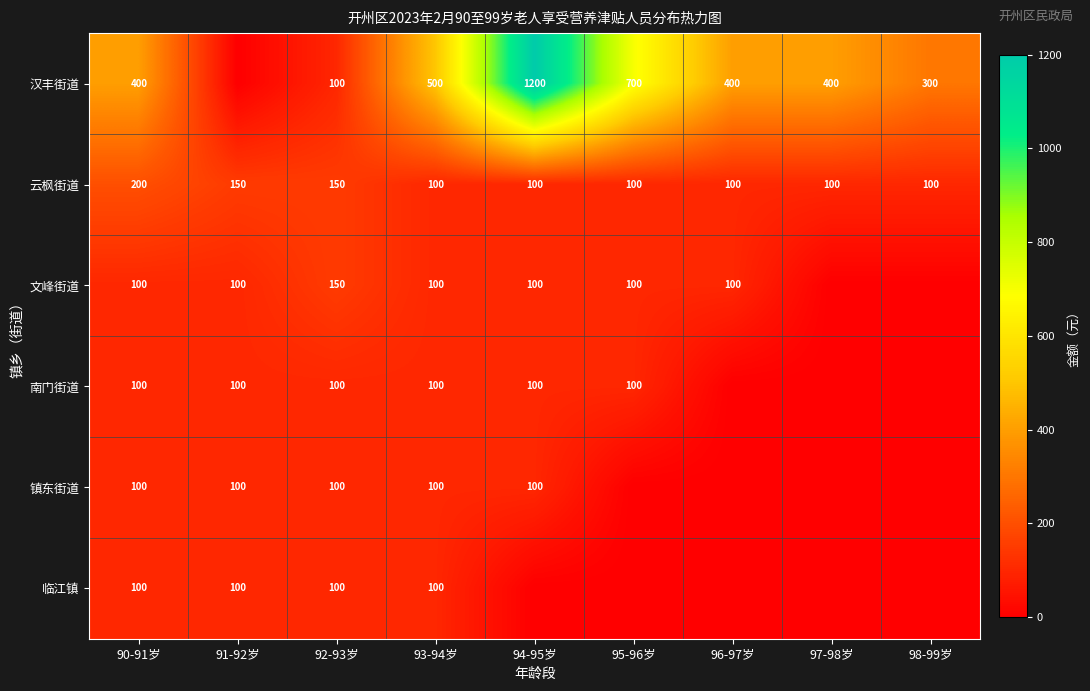

What is the minimum value for 云枫街道?

100